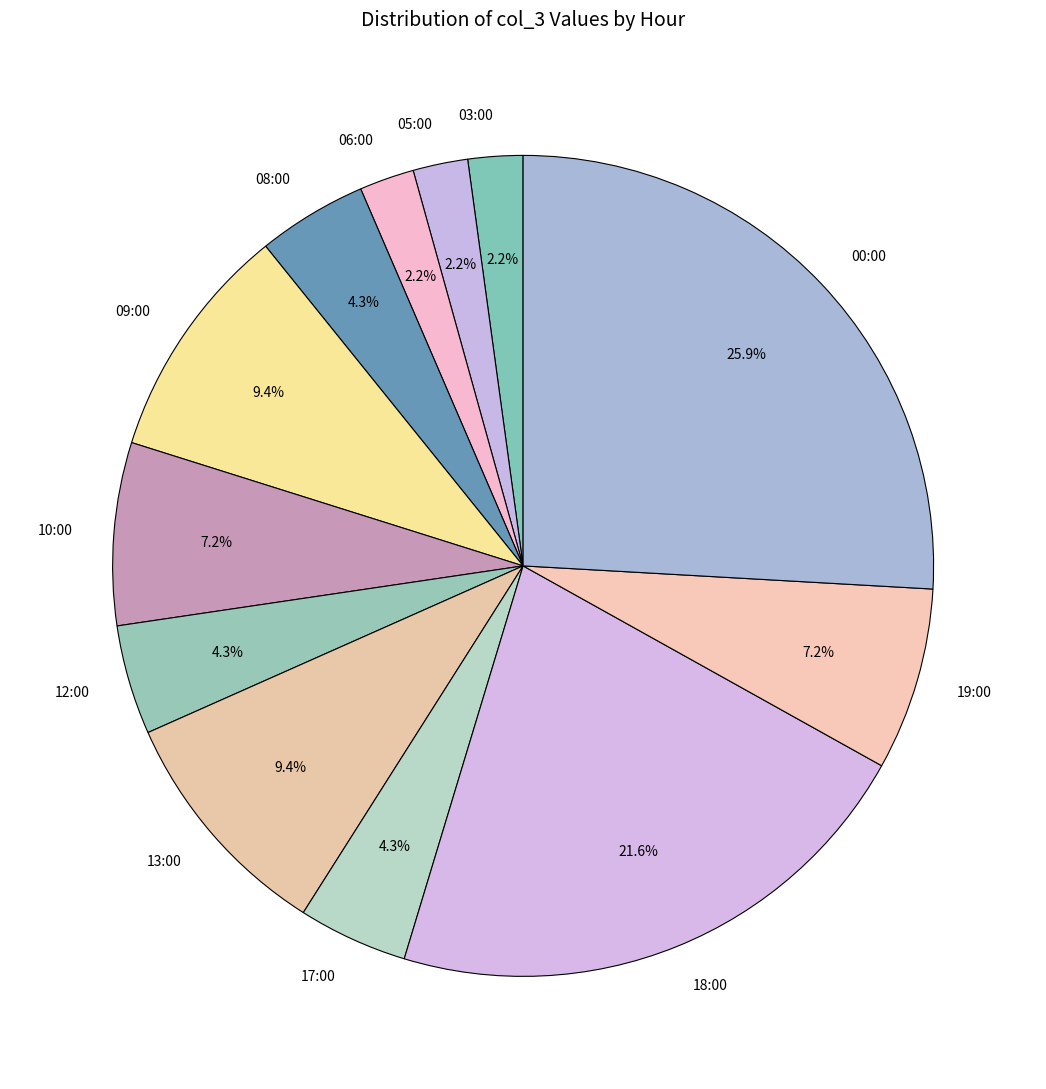

Which slice is the largest?

00:00